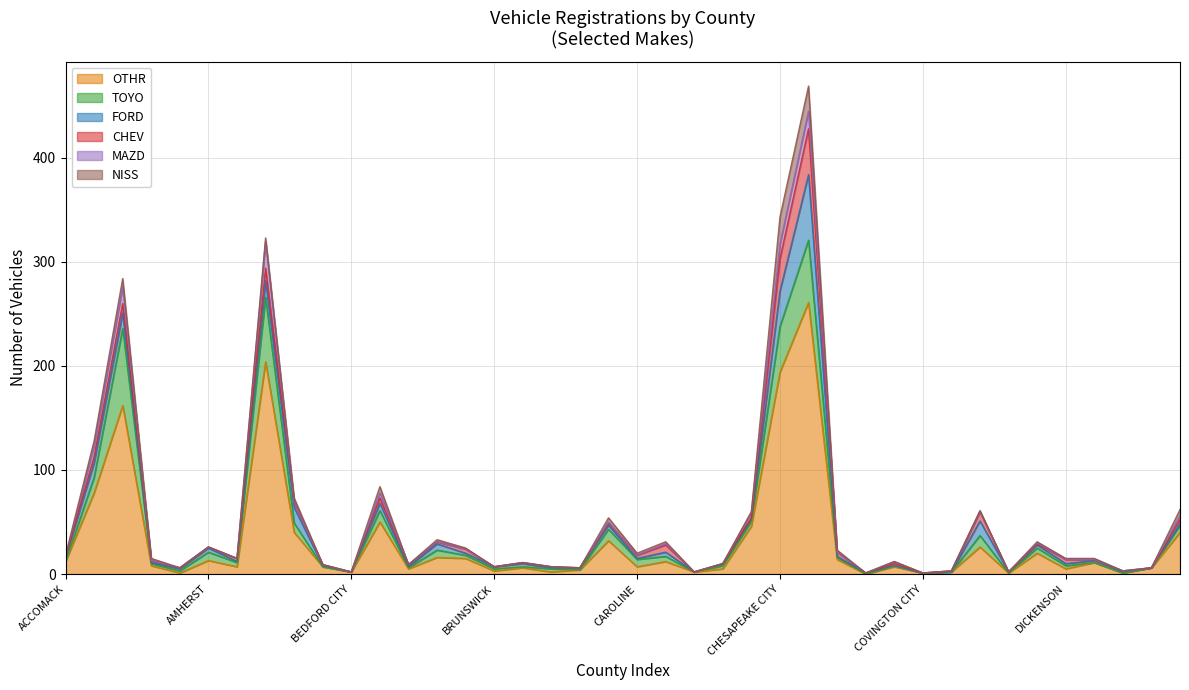

Read the FORD value at CULPEPER, to the nearest 10.

10